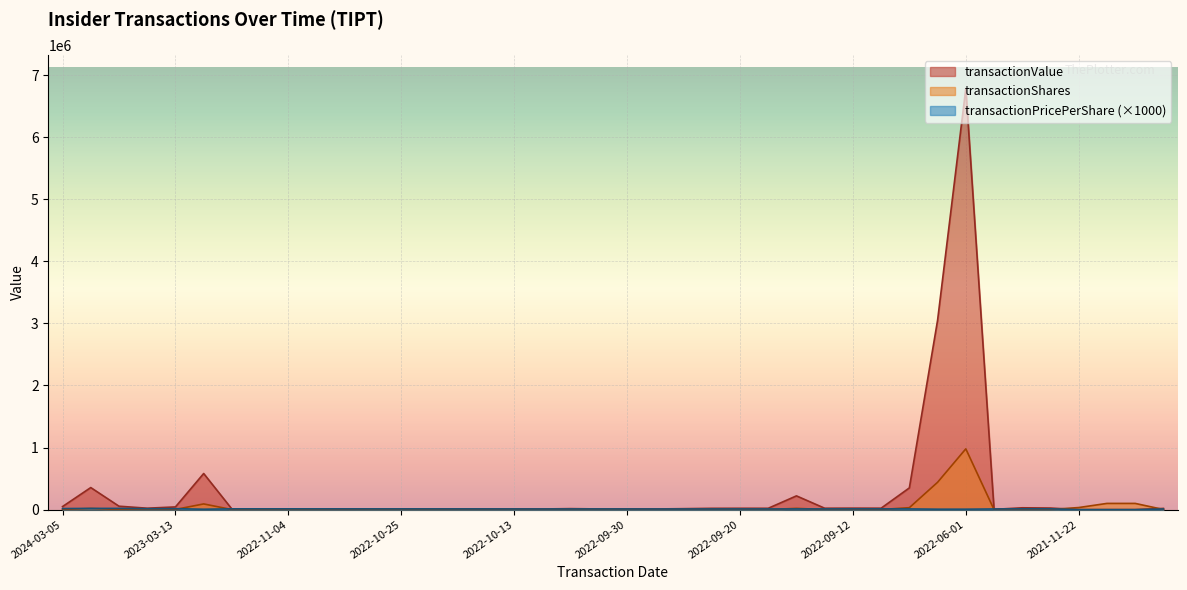

How many intersections are there between transactionValue and transactionPricePerShare?

3